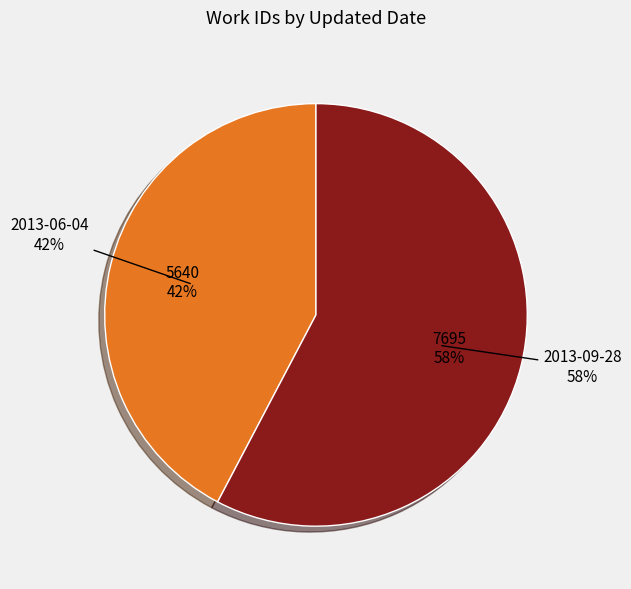

Between 2013-09-28 and 2013-06-04, which is larger?

2013-09-28